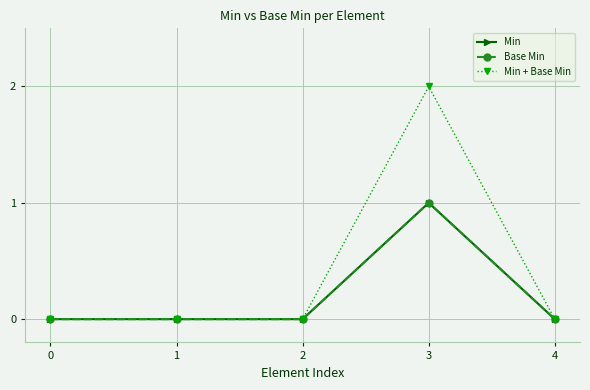

True or false: Min and Base Min intersect in this chart.

False